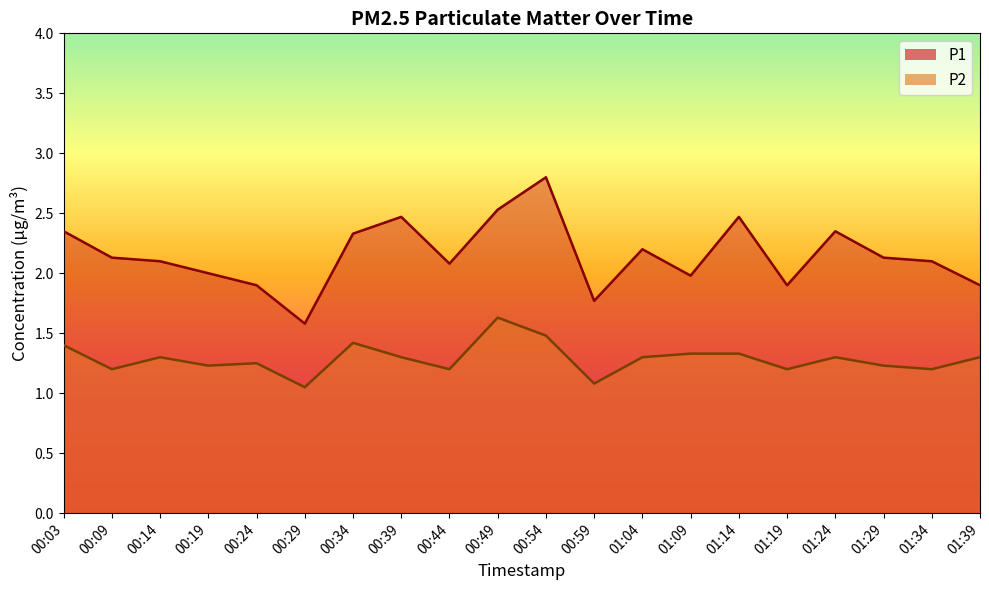

Is the value of P2 at 01:09 greater than the value of P1 at 00:24?

No